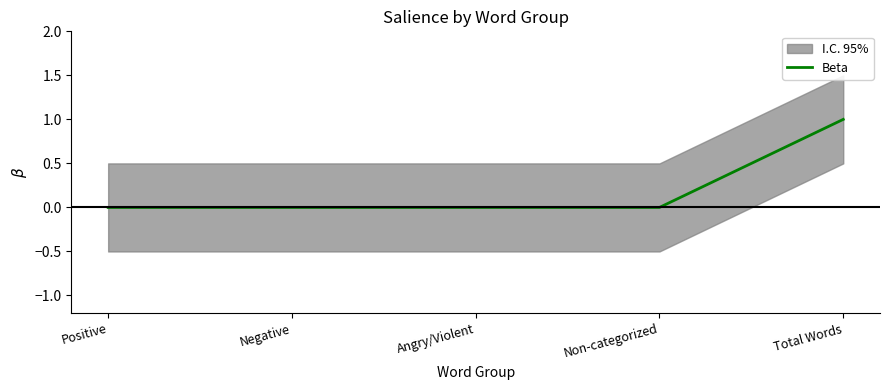

The value of Beta at Total Words is 2. True or false?

False